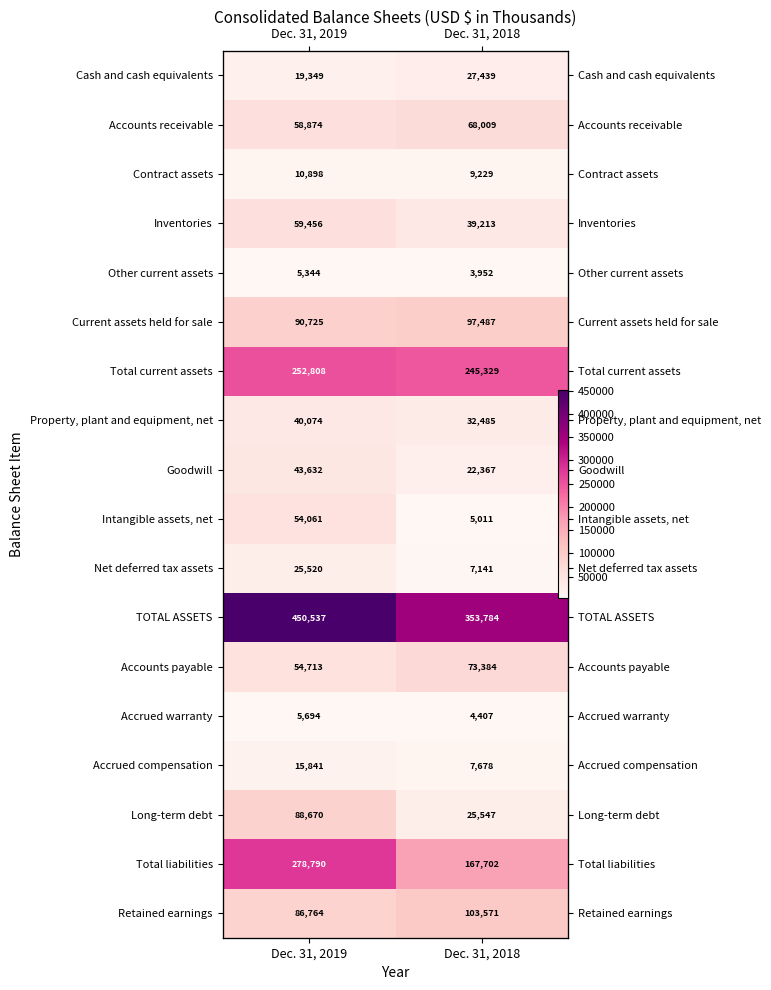

At which category does the chart reach its peak across all series?

Dec. 31, 2019